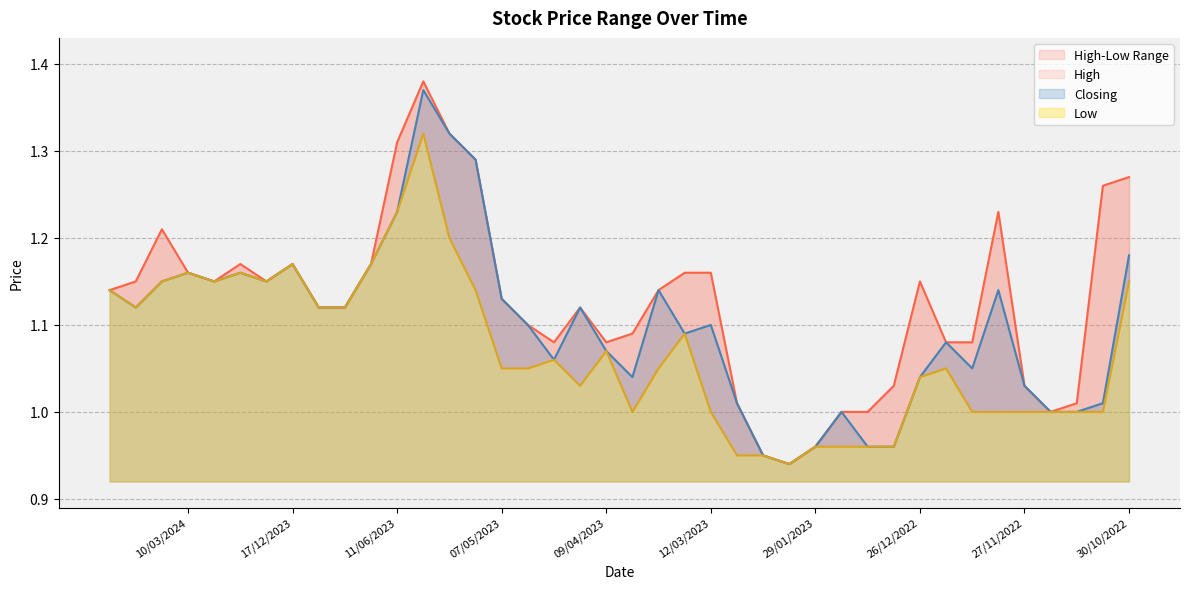

How many data points in Low are above 1?

25